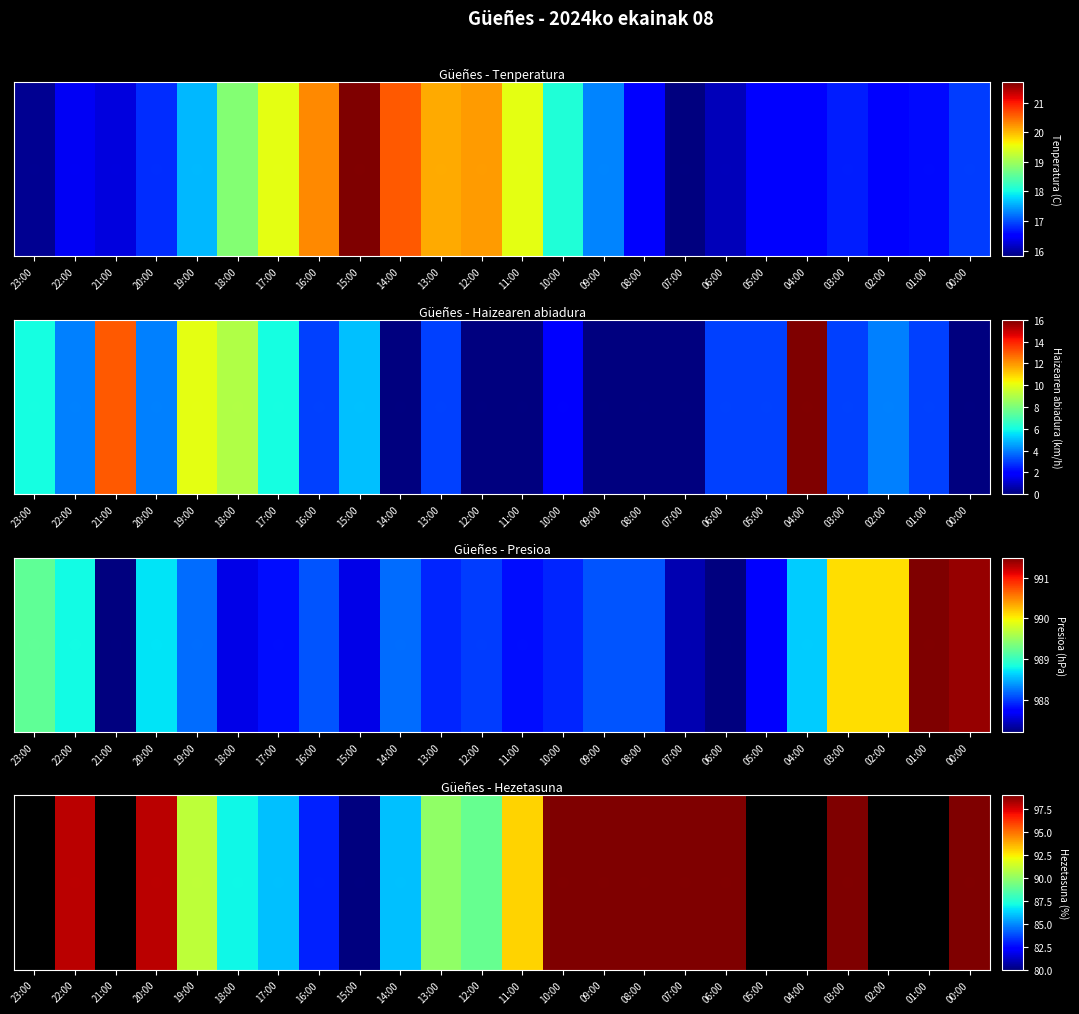

Between 09:00 and 05:00, which series saw the biggest shift?

Tenperatura